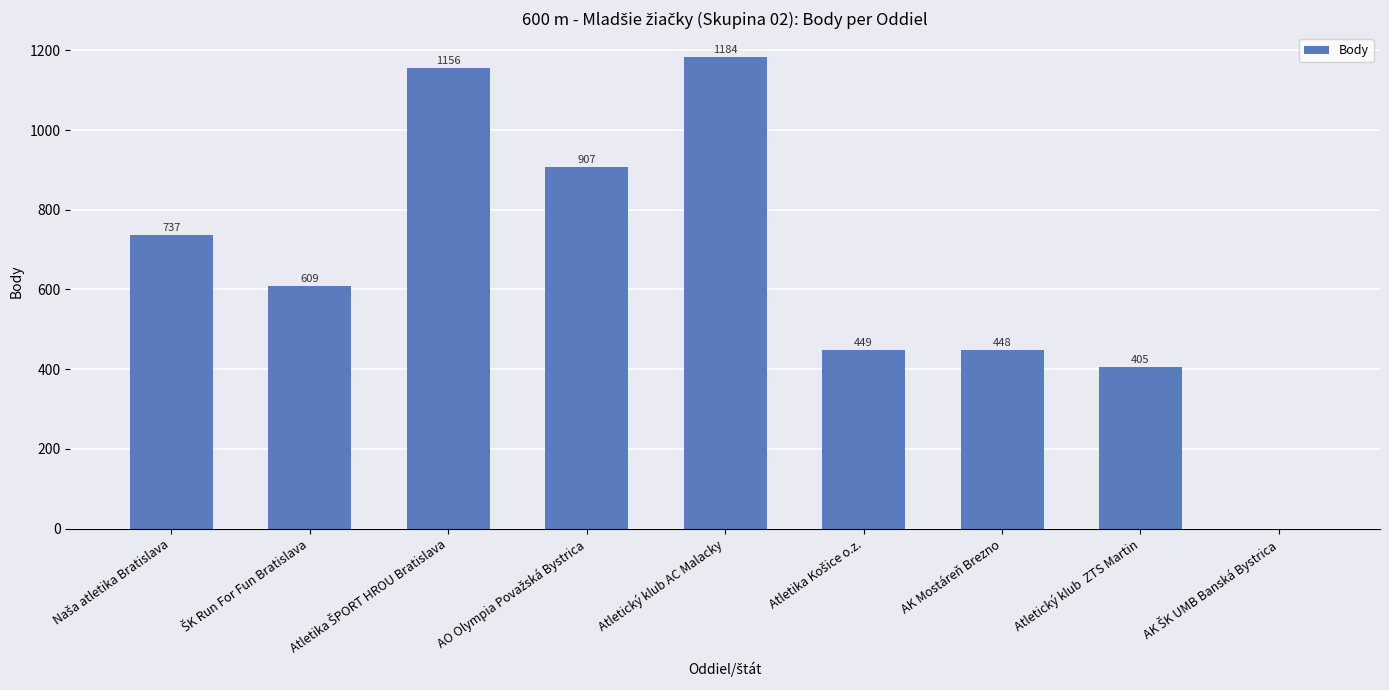

What is the sum of all values?

5895